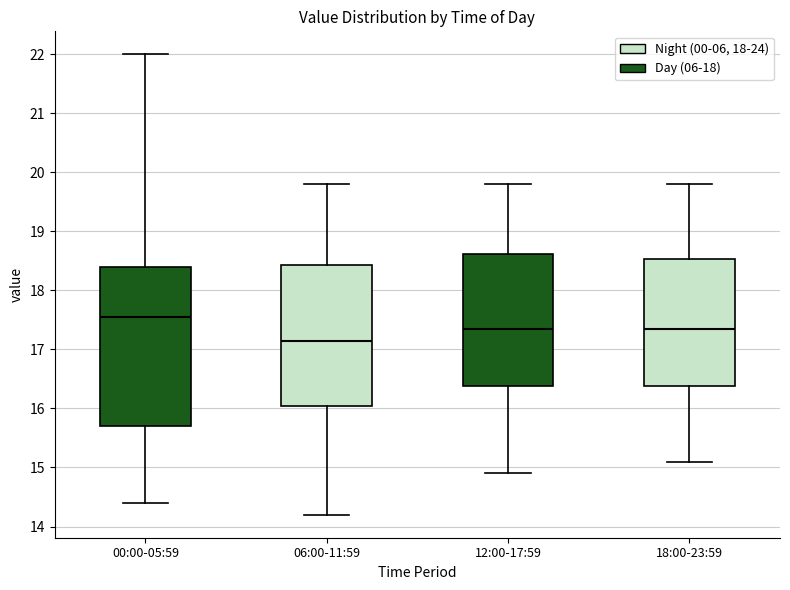

Reading left to right, transcribe this box plot: for each box, give where its median line is, the range the box spans, and where its two whiskers end, as read against the y-axis. The values are not printed on the chart, so give them approximately, as read against the axis.

00:00-05:59: median 17.6, box 15.7 to 18.4, whiskers 14.4 to 22.0
06:00-11:59: median 17.2, box 16.1 to 18.4, whiskers 14.2 to 19.8
12:00-17:59: median 17.4, box 16.4 to 18.6, whiskers 14.9 to 19.8
18:00-23:59: median 17.4, box 16.4 to 18.5, whiskers 15.1 to 19.8